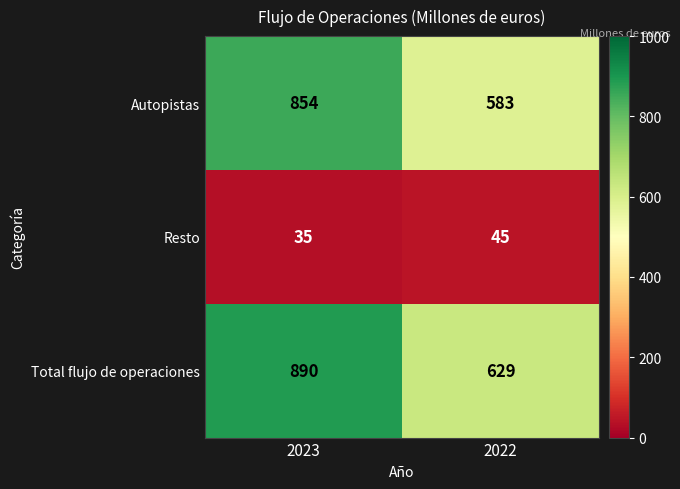

Read the Resto value at 2022, to the nearest 5.

45